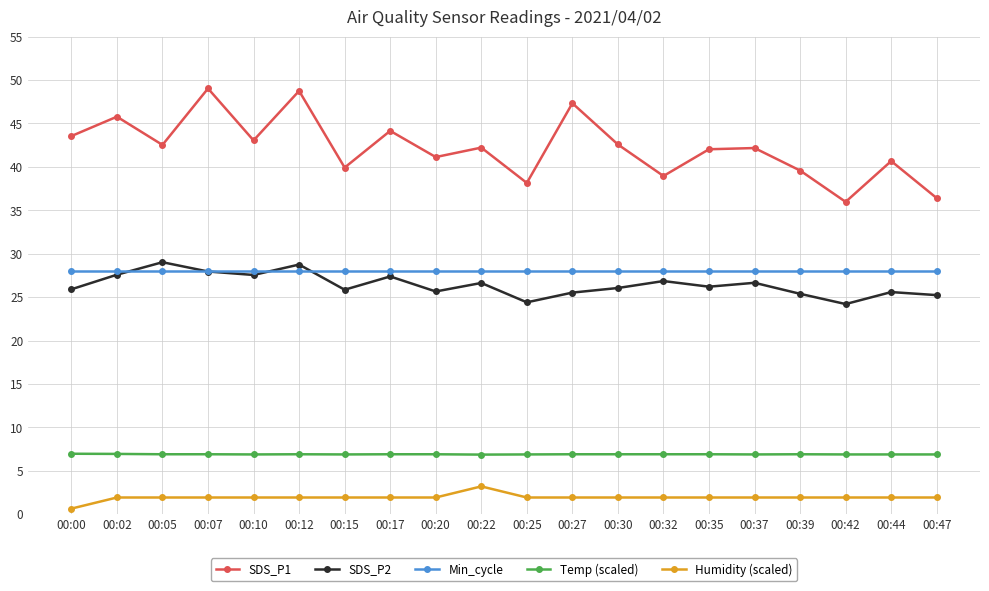

How many series are shown in this chart?

5